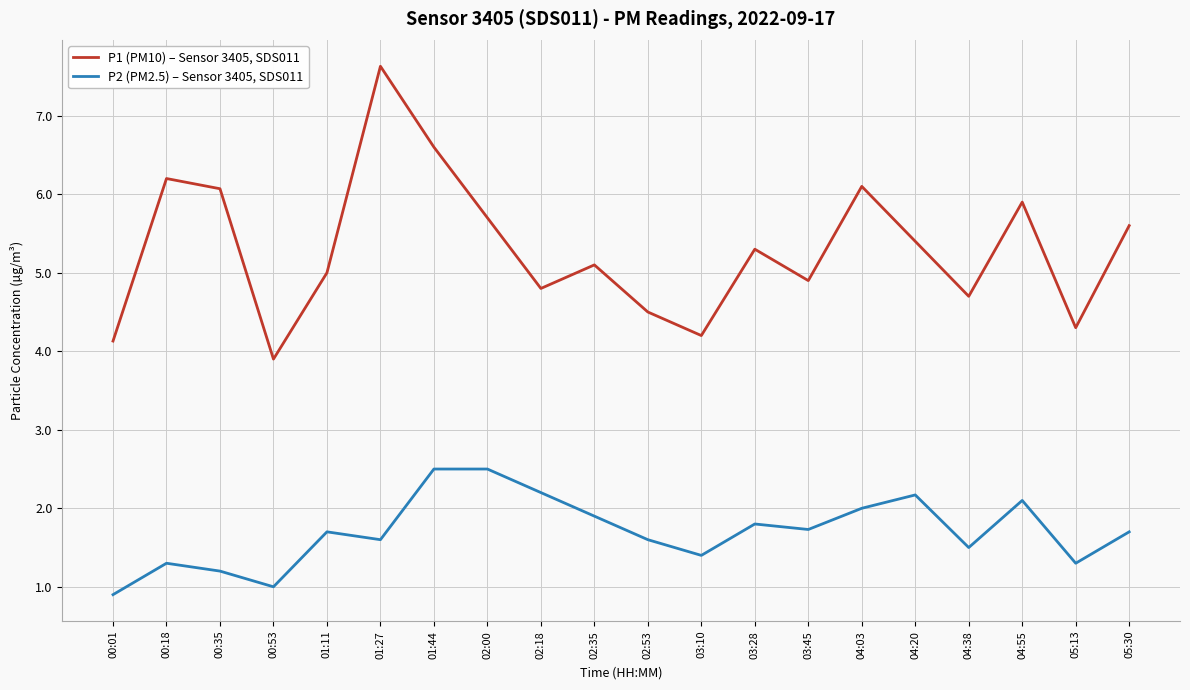

List the series in order of their overall mean, lowest first.

P2 (PM2.5) – Sensor 3405, SDS011, P1 (PM10) – Sensor 3405, SDS011